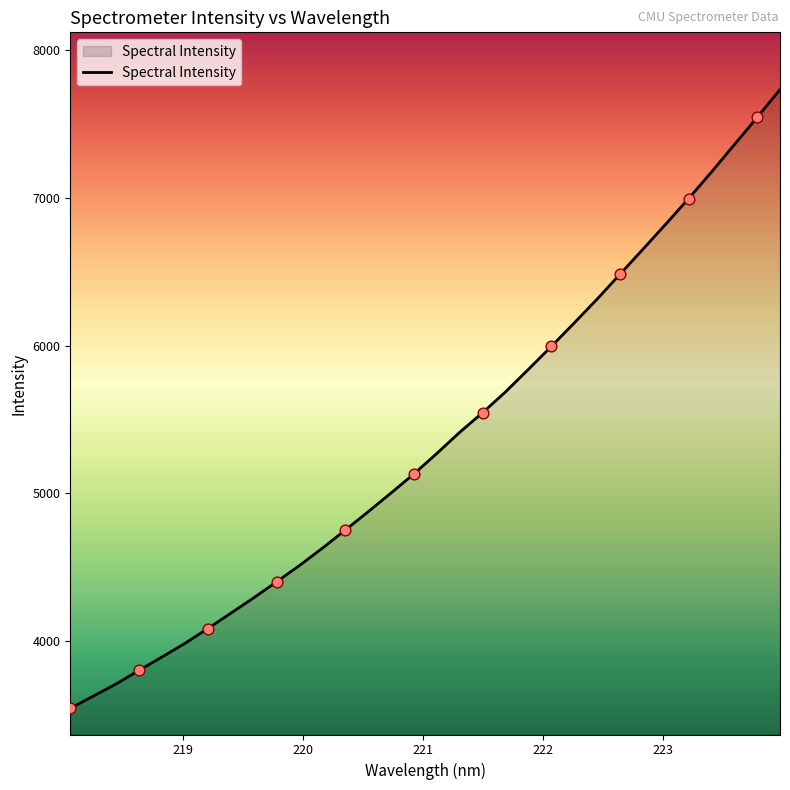

What is the difference between the maximum and minimum values?

4188.1